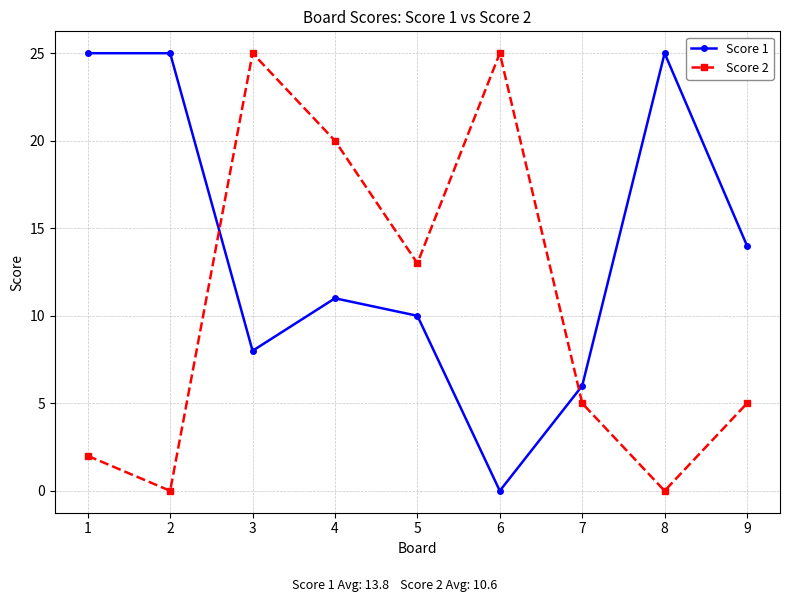

How many data points in Score 1 are less than 11?

4